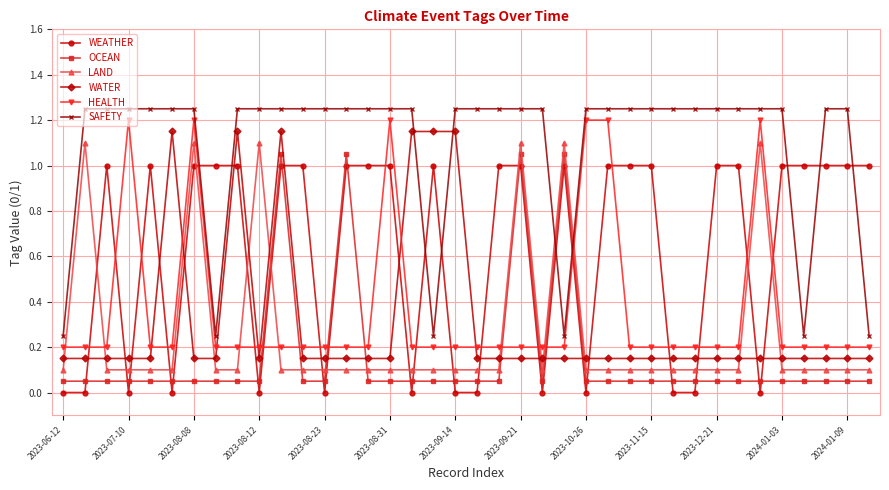

How many series are shown in this chart?

6